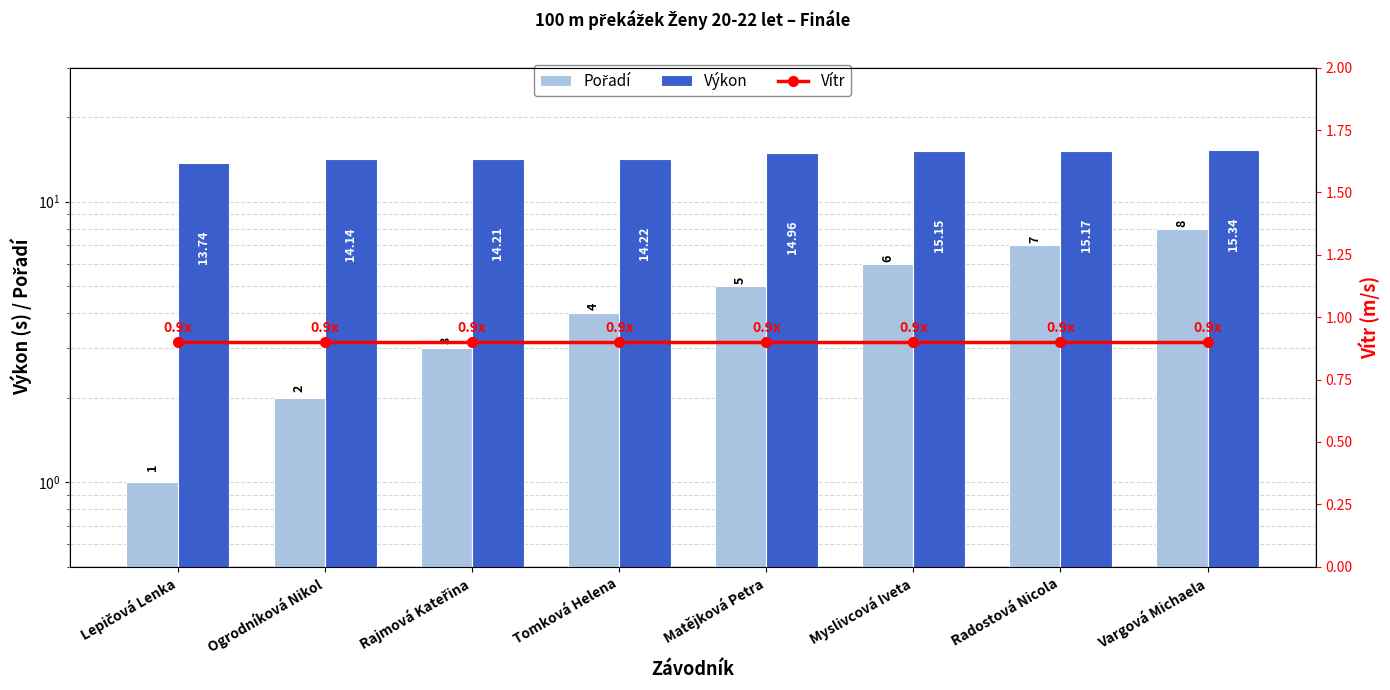

Does the chart contain stacked bars?

No